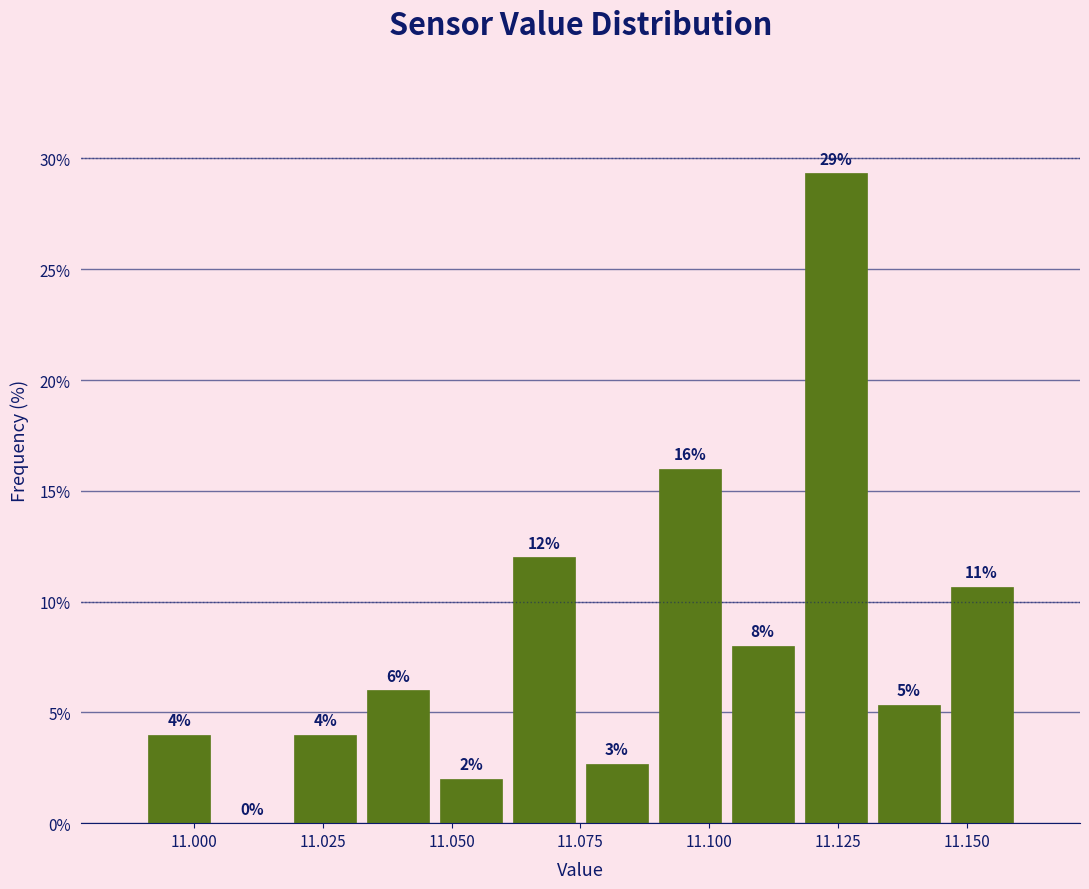

Read against the x-axis, roughly where is the centre of the tallest bar?

11.125